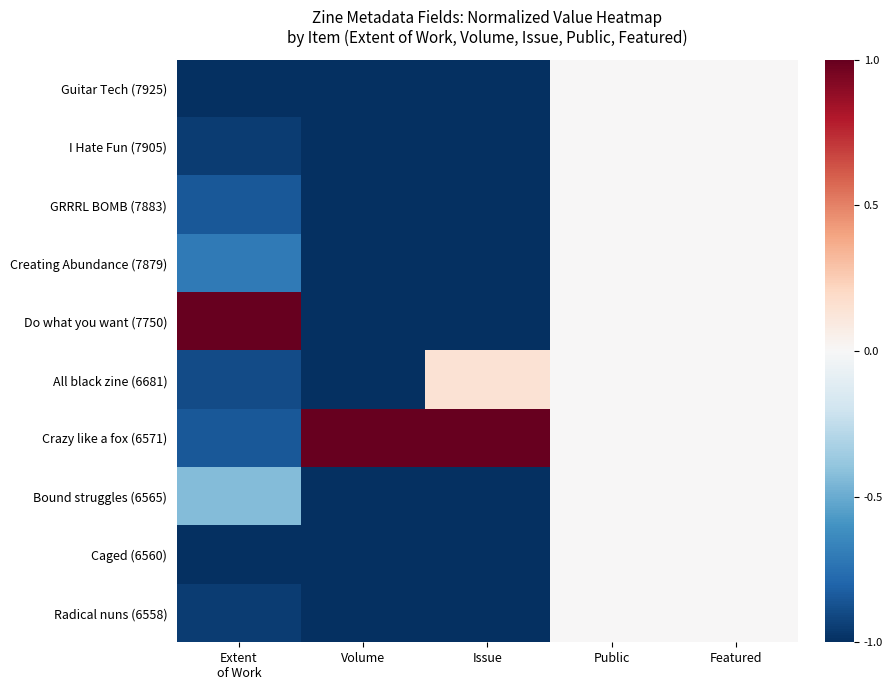

Which category has the highest value across all series?

Extent
of Work